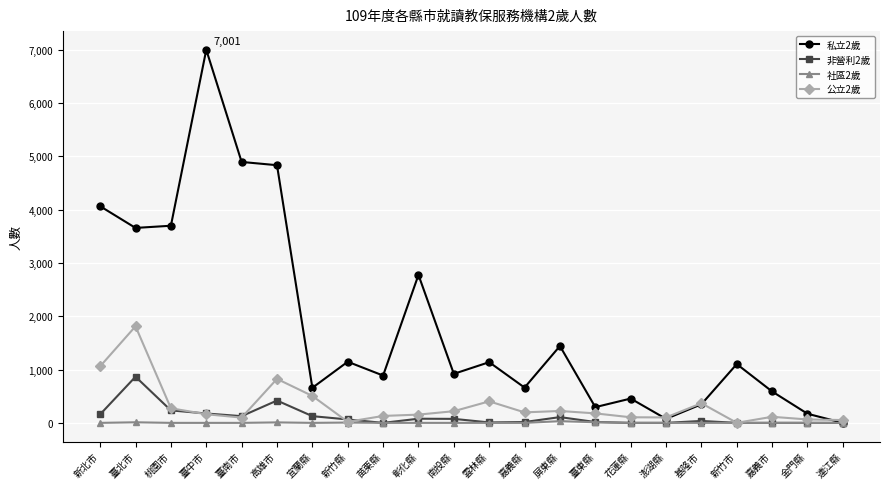

True or false: 非營利2歲 has more than 2 interior local peaks.

True